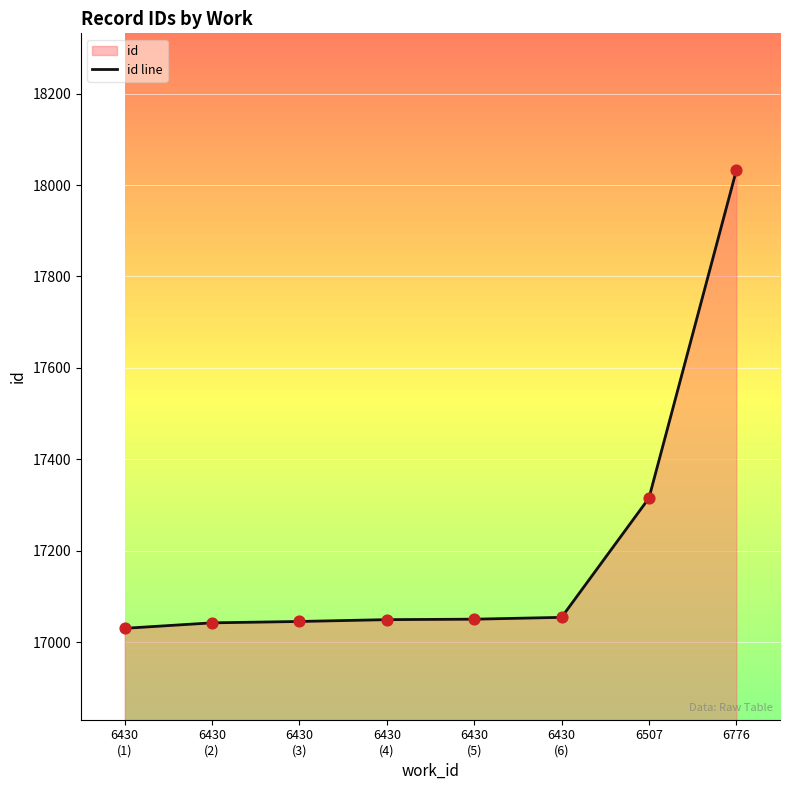

What is the maximum value shown in the chart?

18032